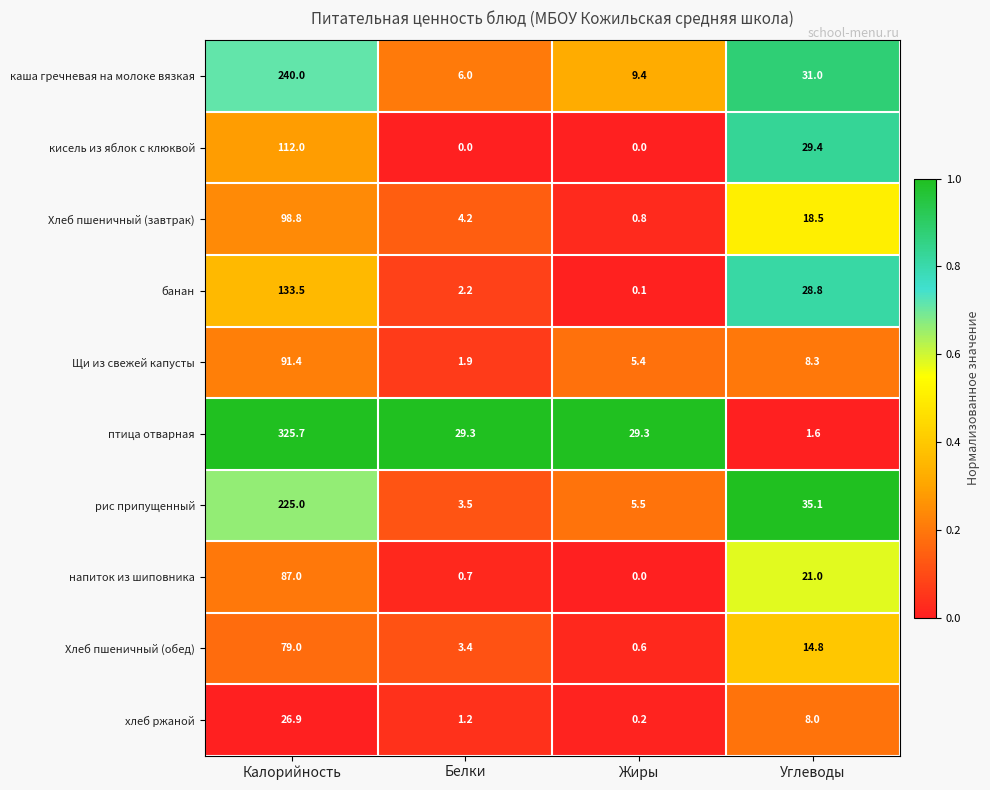

At which category is the sum across all series the highest?

Калорийность